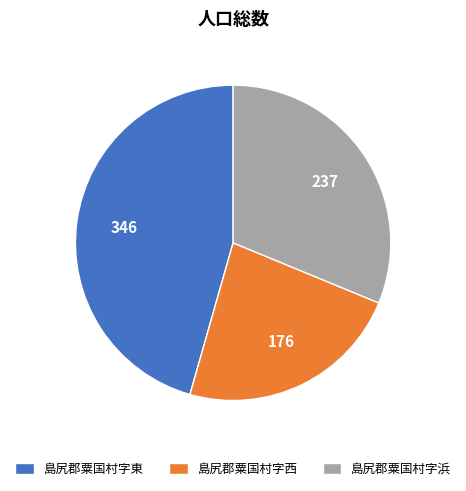

Rank the categories by value from highest to lowest.

島尻郡粟国村字東, 島尻郡粟国村字浜, 島尻郡粟国村字西